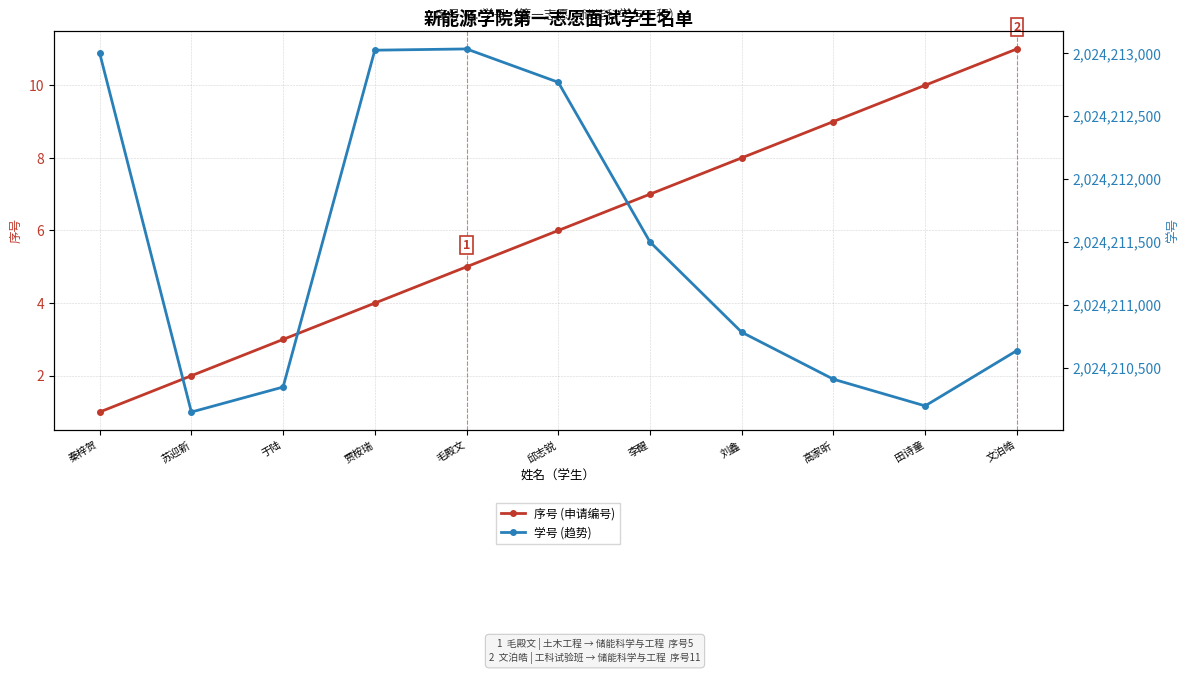

The 学号 (趋势) series shows 3349141627 at 于陆. True or false?

False